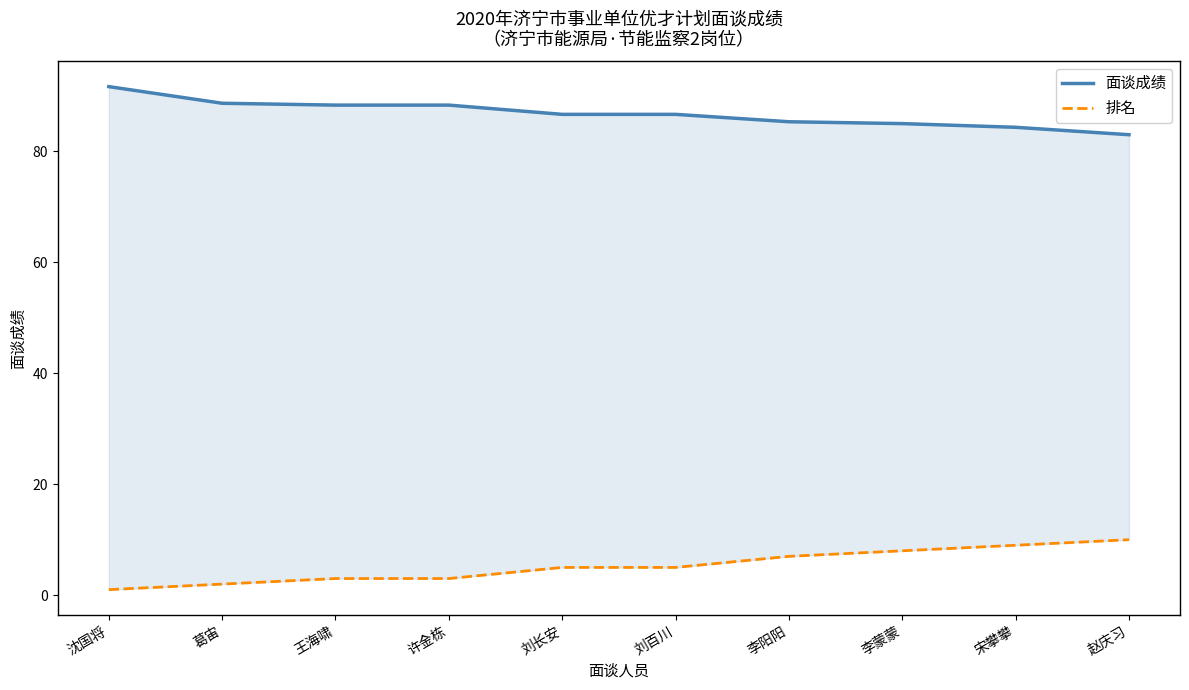

Rank the categories by 面谈成绩 value from lowest to highest.

赵庆习, 宋攀攀, 李蒙蒙, 李阳阳, 刘长安, 刘百川, 王海啸, 许金栋, 葛宙, 沈国将